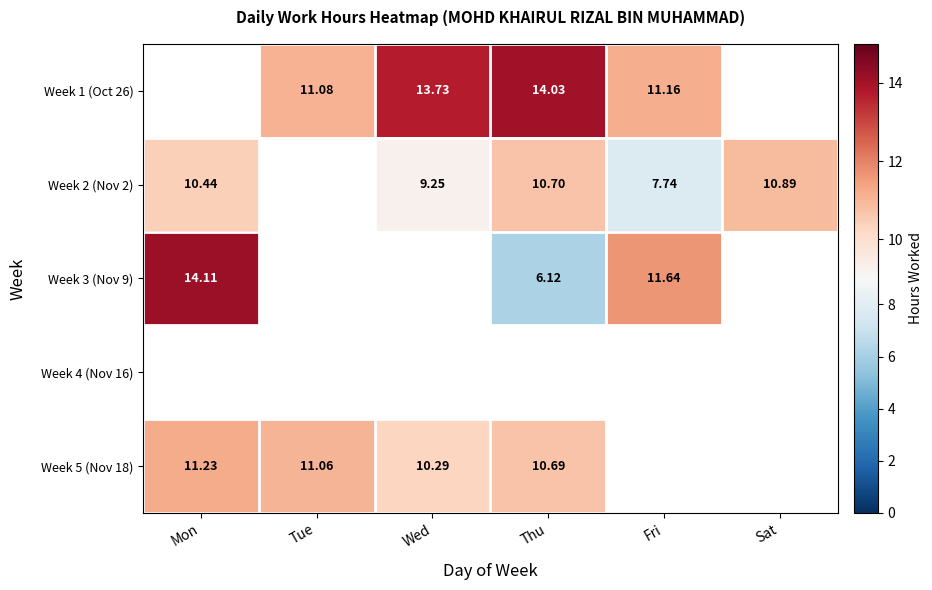

What is the sum of the Week 2 (Nov 2) values at Mon and Thu?

21.1